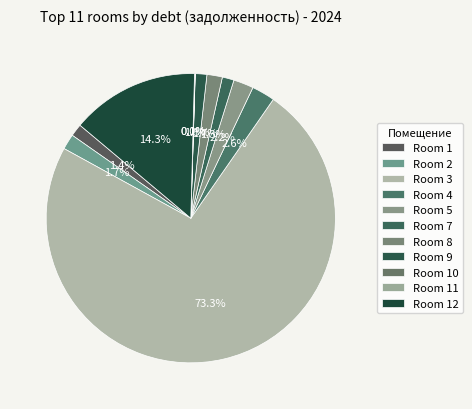

How many slices are in this pie chart?

11